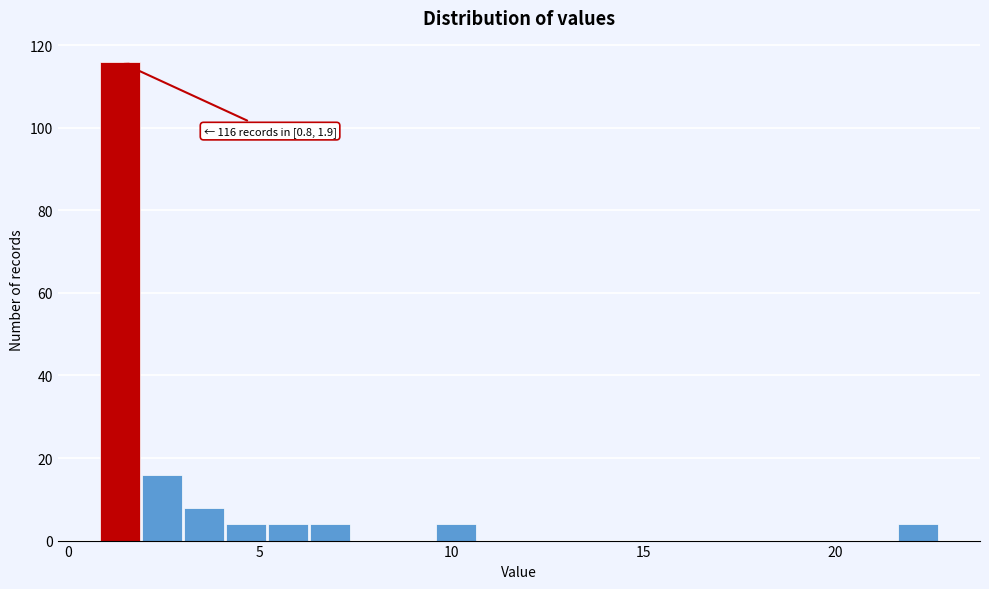

Read against the x-axis, roughly where is the centre of the tallest bar?

1.5